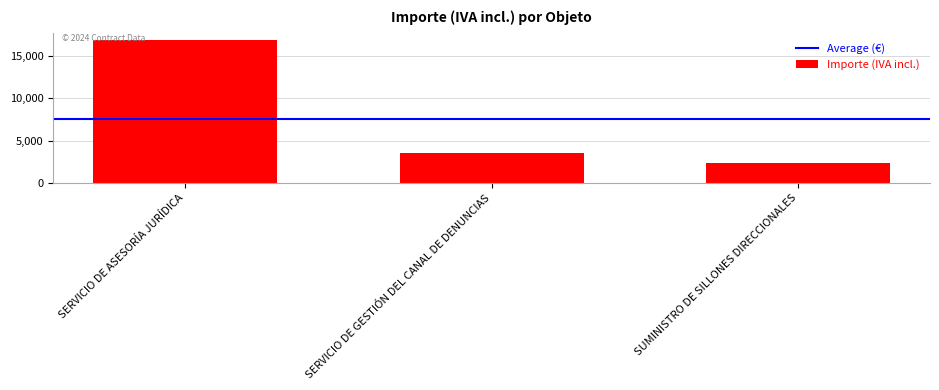

What is the label of the 3rd bar from the right?

SERVICIO DE ASESORÍA JURÍDICA